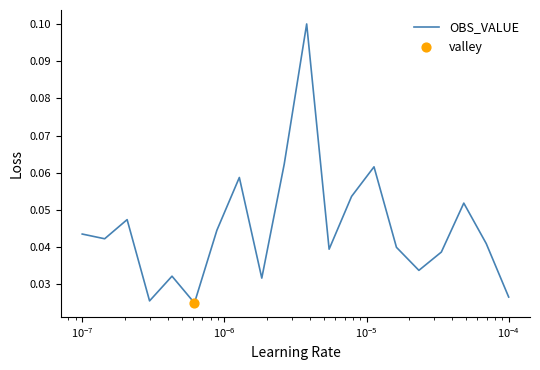

Does the chart have visible grid lines?

No